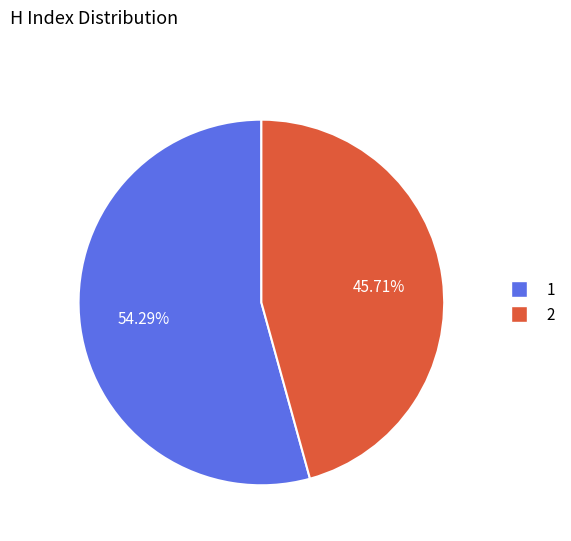

Is there any slice that represents more than half of the pie?

Yes